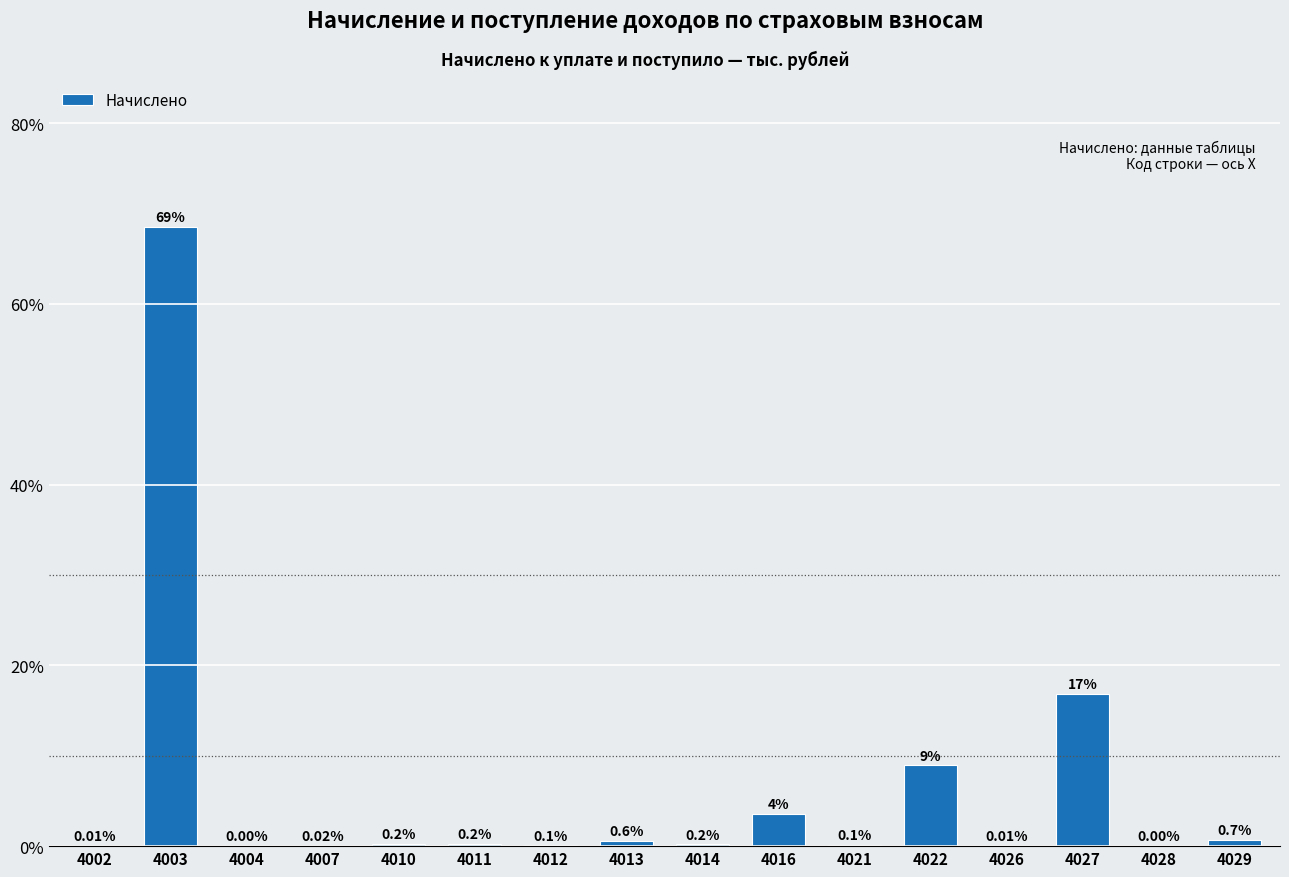

What is the change in value from 4002 to 4021?

+0.1